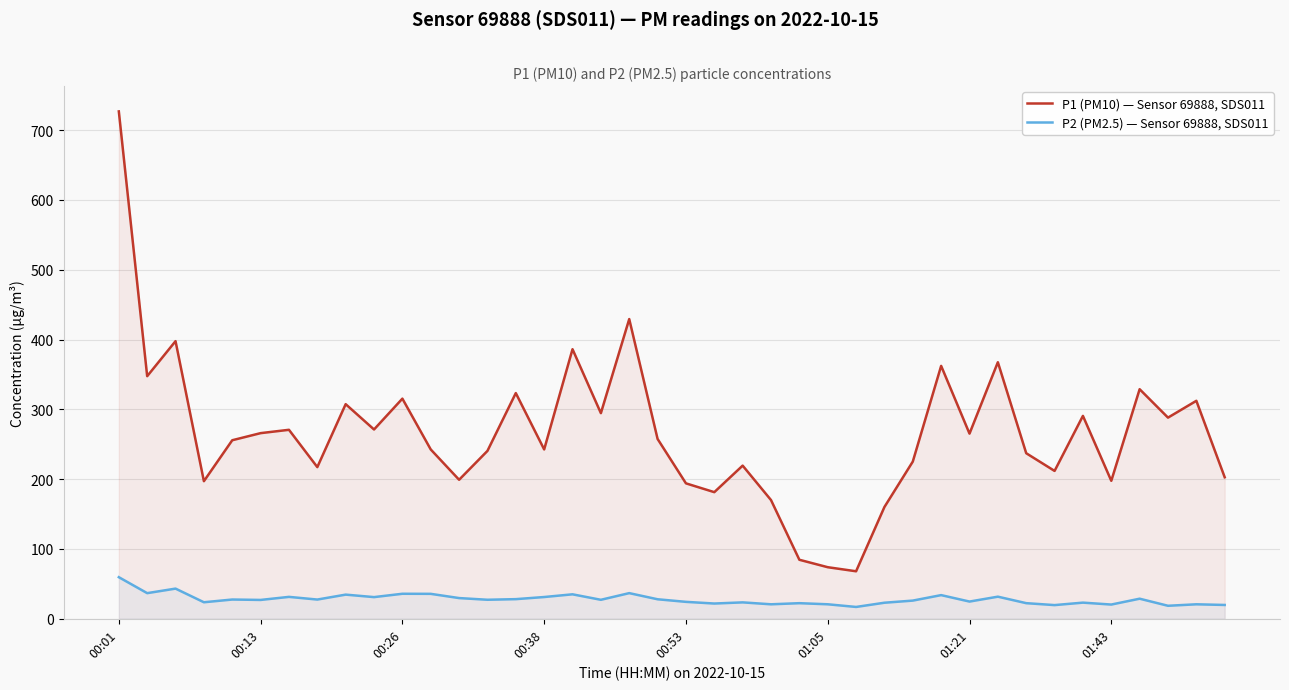

The value of P2 (PM2.5) — Sensor 69888, SDS011 at 24 is 9.4. True or false?

False